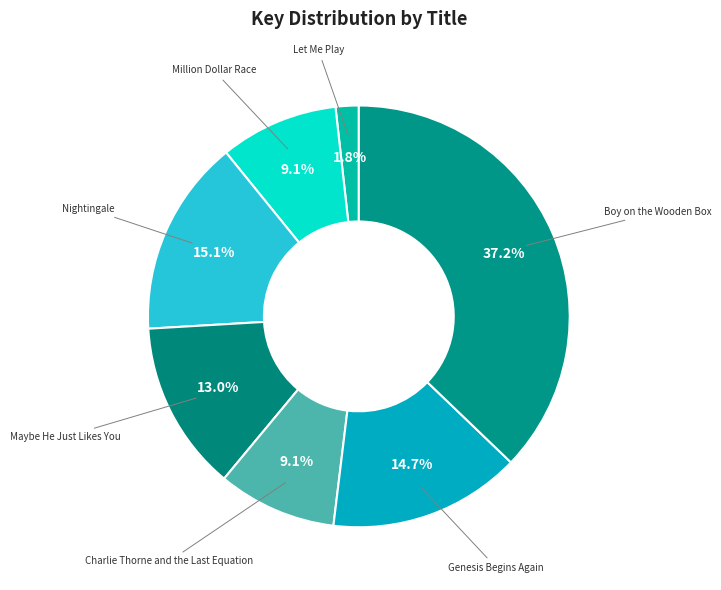

Does any single category account for the majority?

No